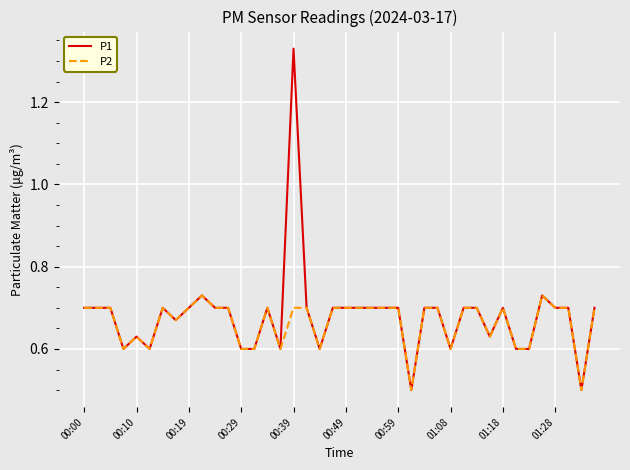

Which series has the largest total across all categories?

P1